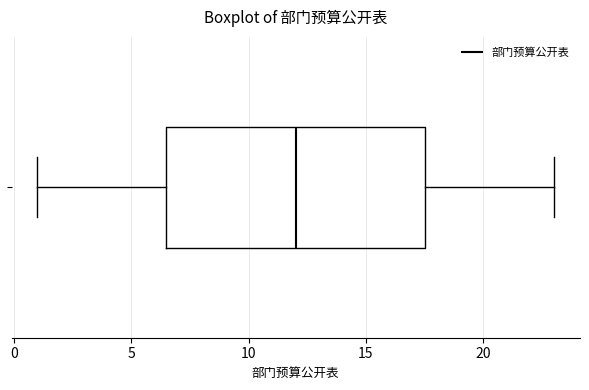

Where is the right edge of the box on the x-axis? The values are not printed on the chart, so give them approximately, as read against the axis.

17.5